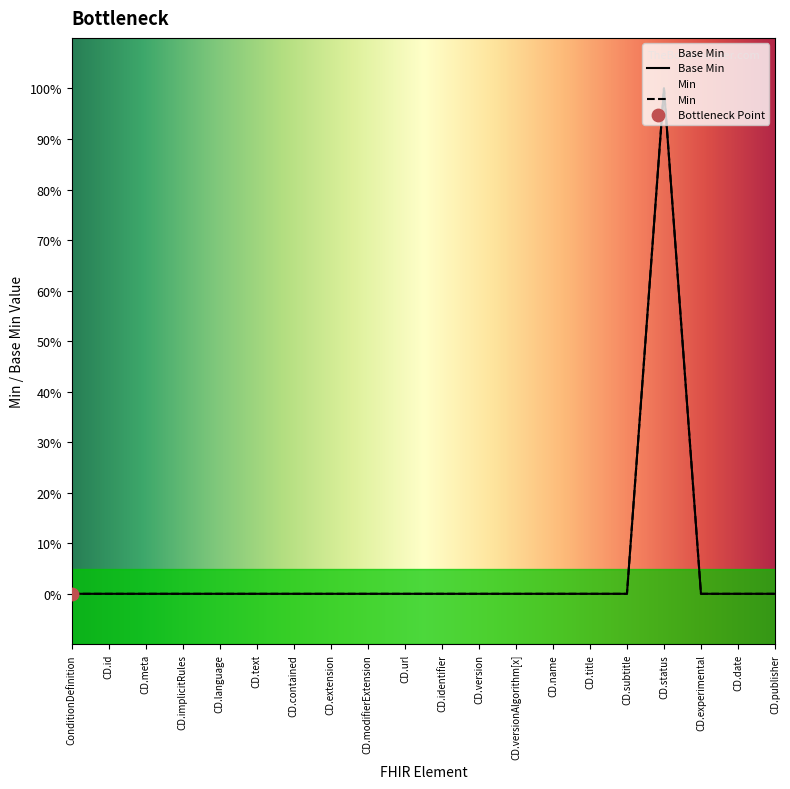

Which series contains the highest Y value?

Base Min